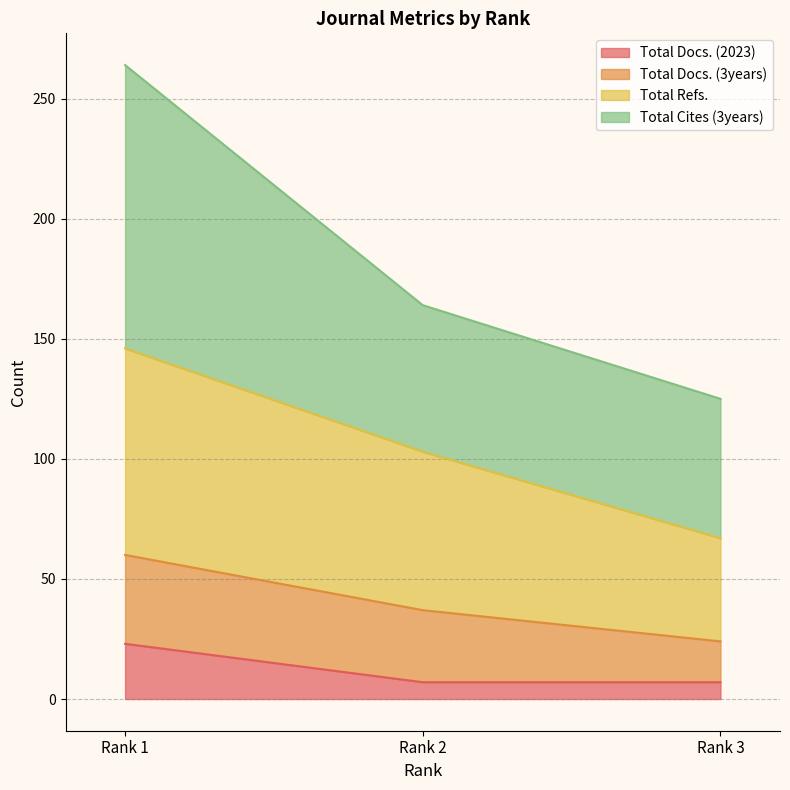

What is the average value of the Total Docs. (2023) series?

12